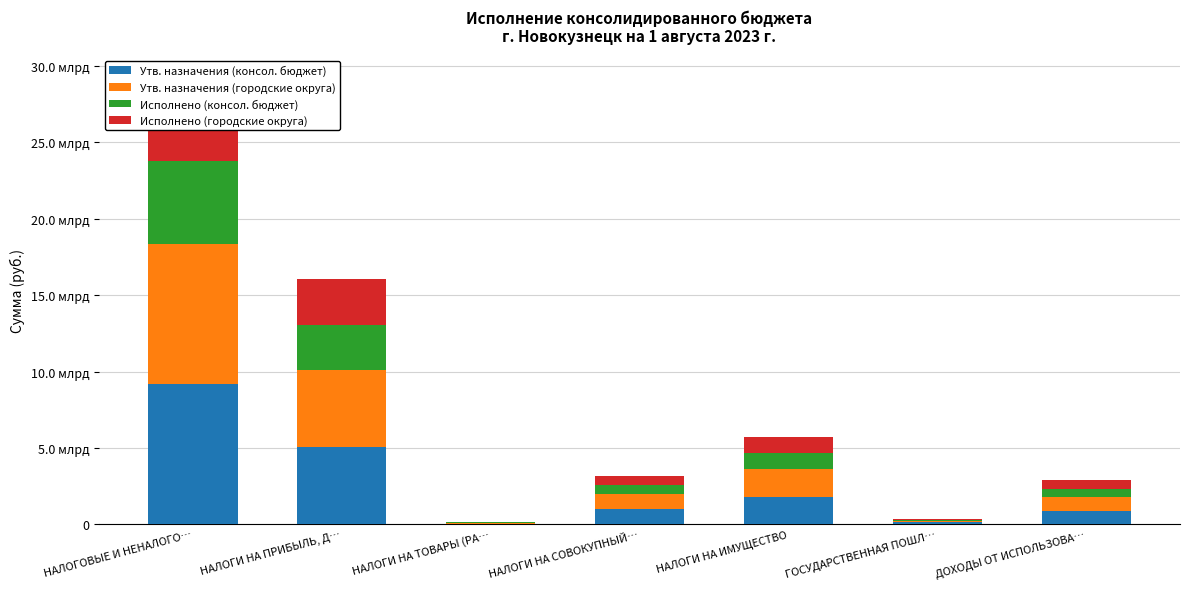

What is the difference between the highest and lowest values at НАЛОГОВЫЕ И НЕНАЛОГО…?

3690194652.7